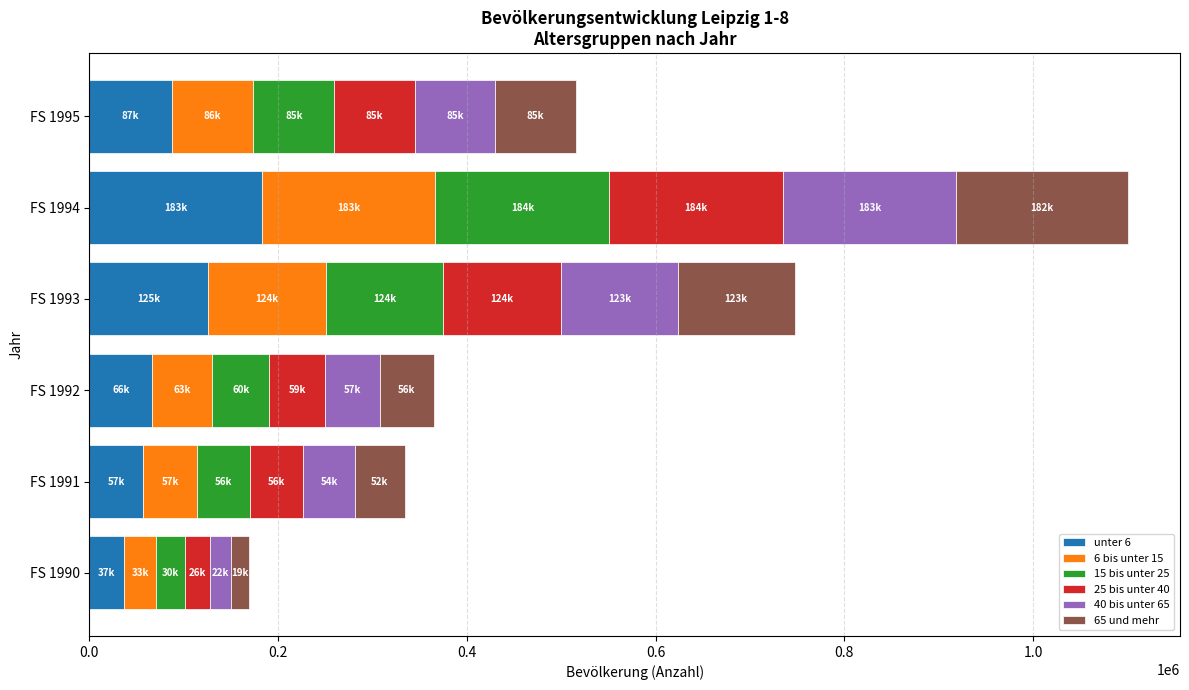

What is the lowest value of the unter 6 series?

37046